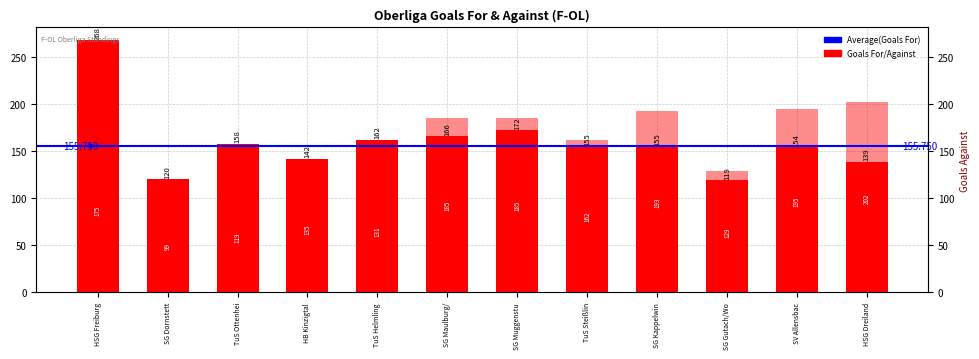

Which series changed the most between SG Dornstett and HB Kinzigtal?

Goals Against